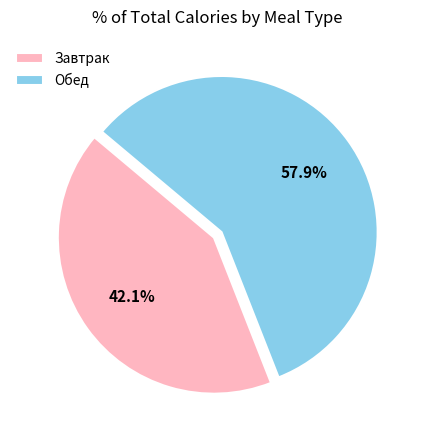

Is Завтрак the majority of the pie?

No